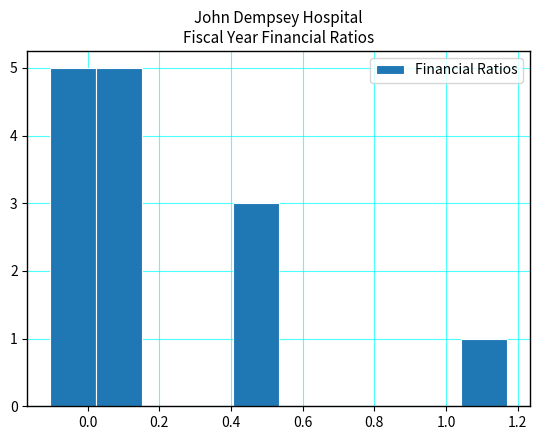

What is the height of the bar covering 0.40 to 0.54 on the x-axis? Neither the bar edges nor the heights are printed on the chart, so give them approximately, as read against the axes.

3